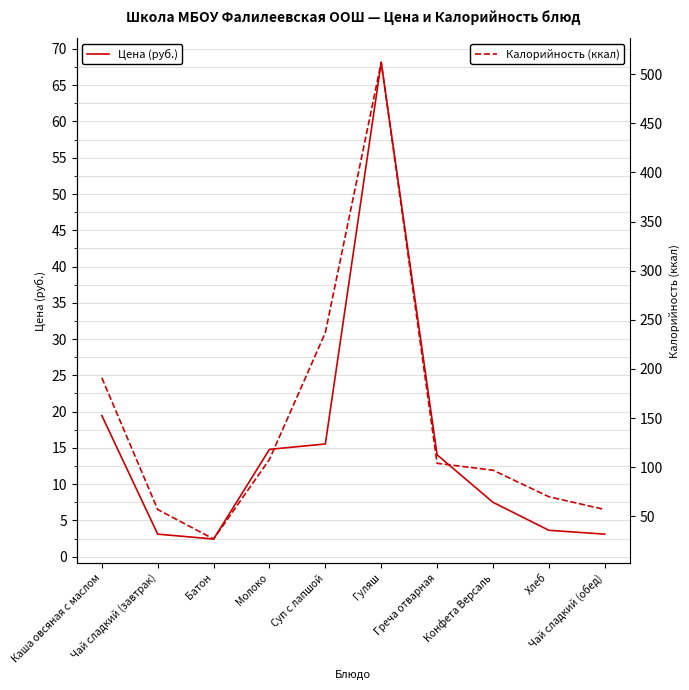

What is the difference between the highest and lowest values at Каша овсяная с маслом?

171.6